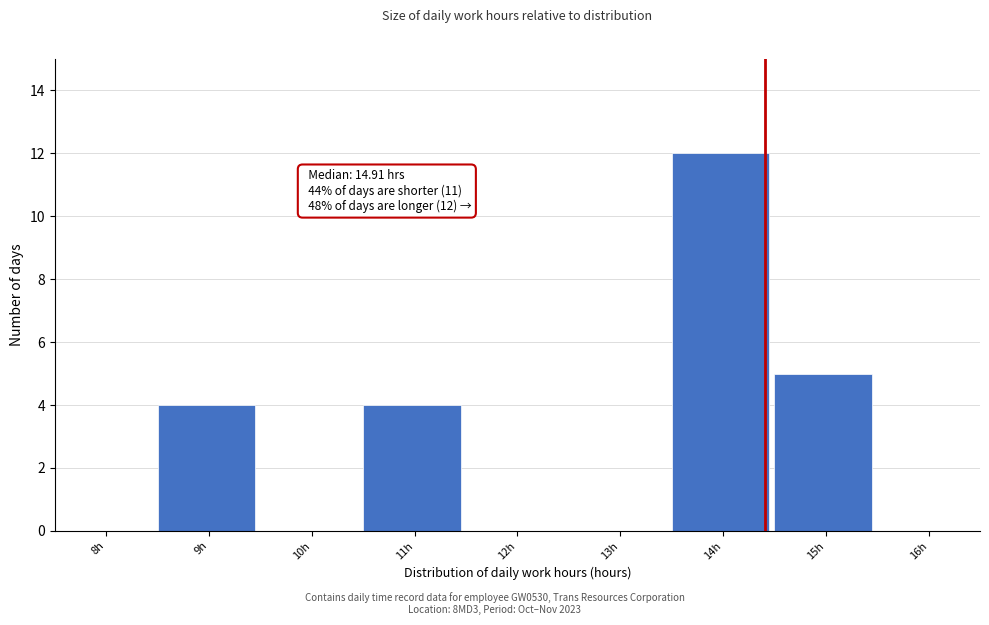

Reading left to right, transcribe all the data shown in this chart.

8h=0	9h=4	10h=0	11h=4	12h=0	13h=0	14h=12	15h=5	16h=0